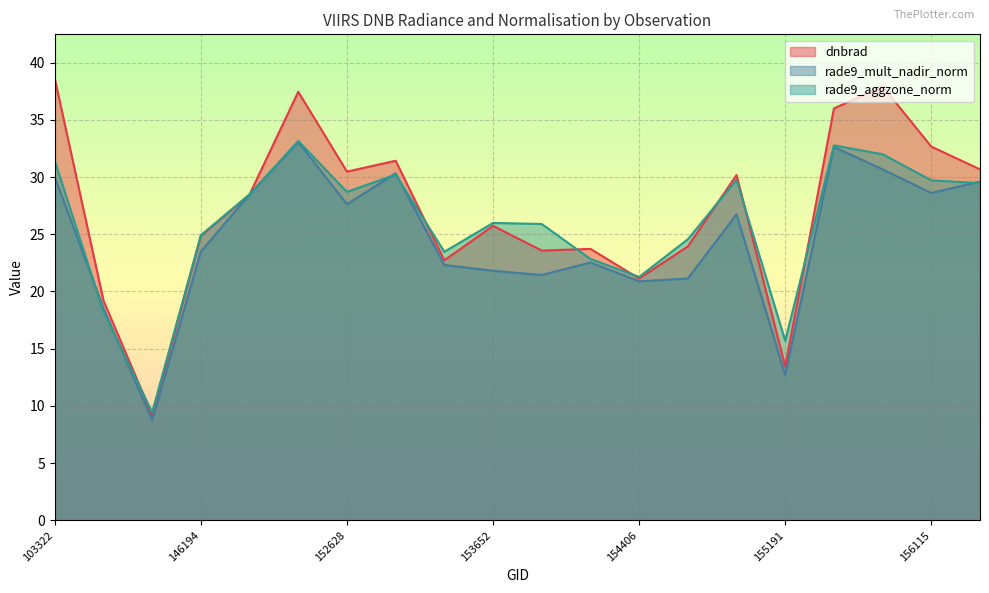

At how many categories does at least one series exceed 14?

19